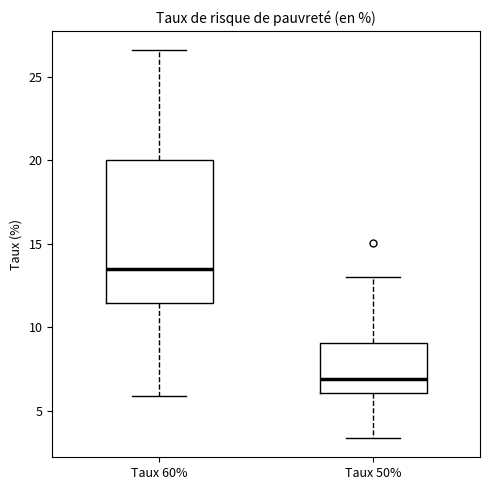

Where does the median line of the box for Taux 50% sit on the y-axis? The values are not printed on the chart, so give them approximately, as read against the axis.

7.0